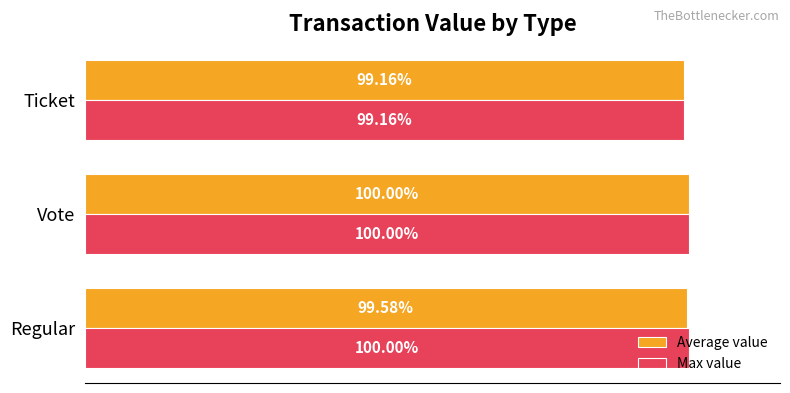

Which label corresponds to the smallest value in the chart?

Ticket